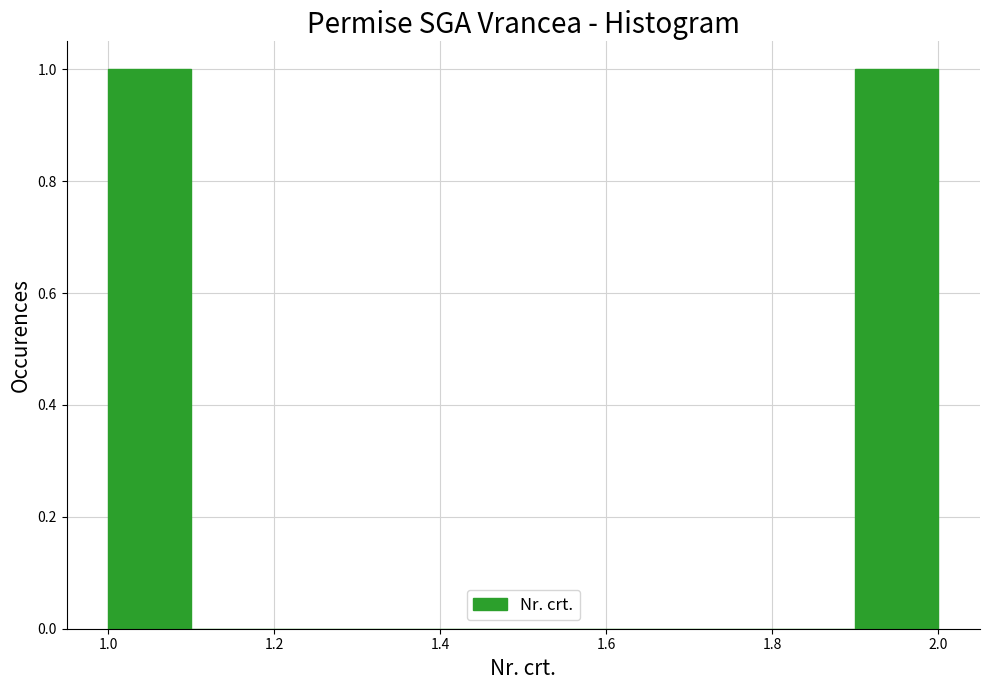

How tall is the bar that spans 1.9 to 2.0 on the x-axis? The values are not printed on the chart, so give them approximately, as read against the axis.

1